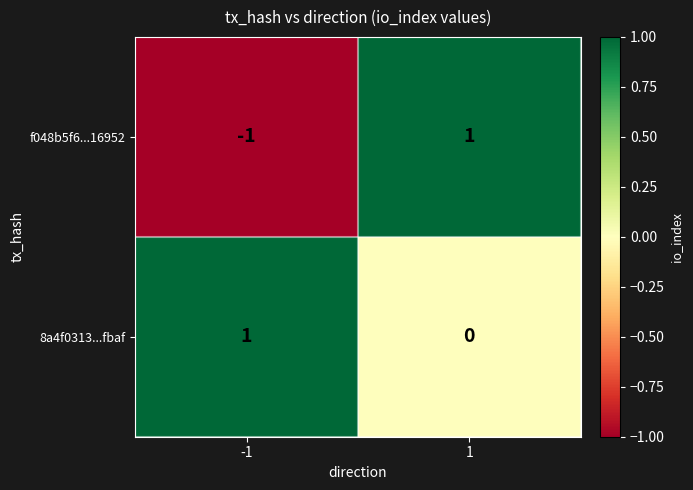

Between -1 and 1, which series saw the biggest shift?

f048b5f6...16952